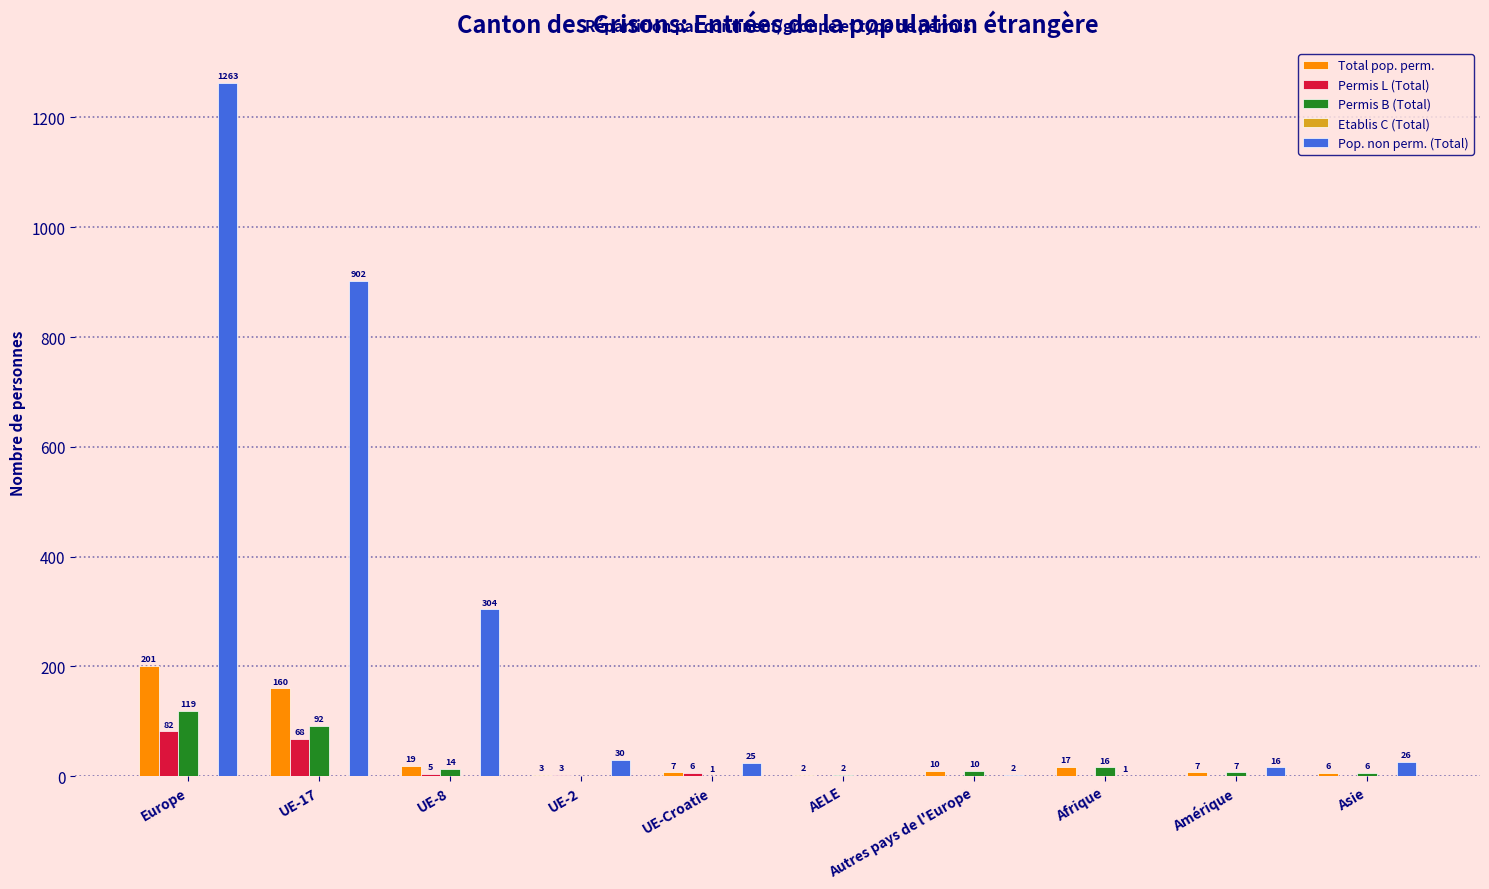

How many positive values does the Permis L (Total) series have?

5